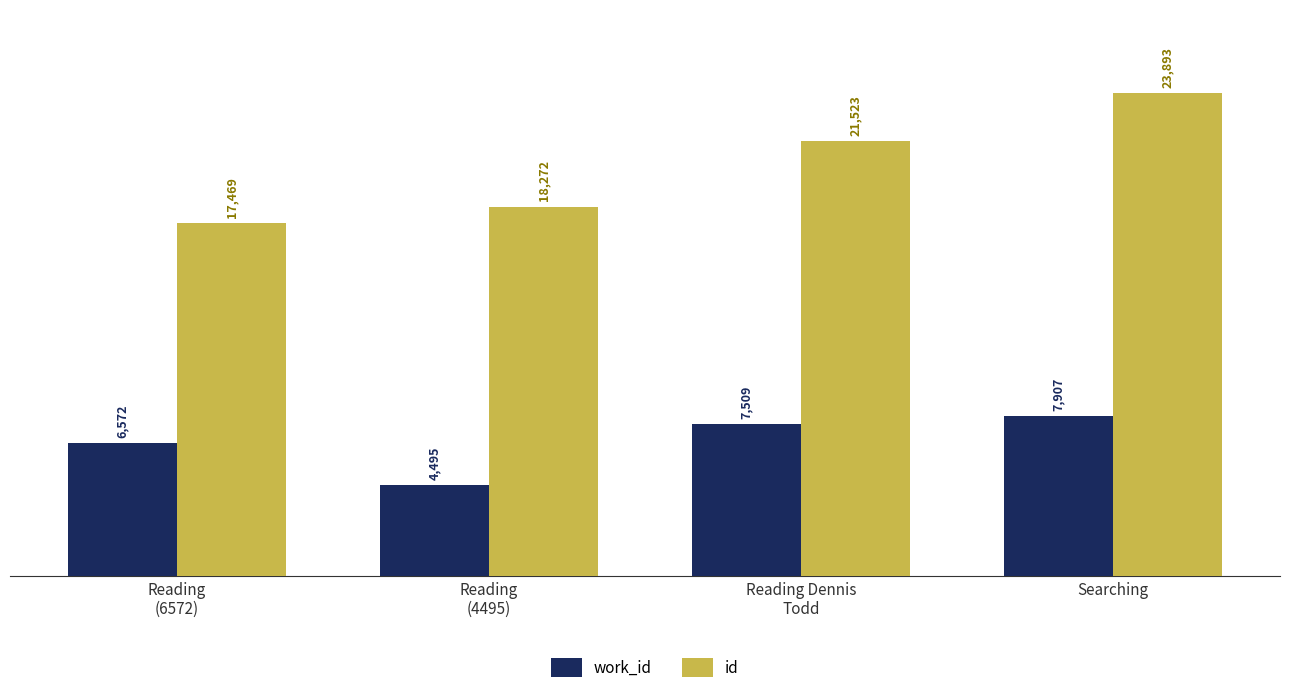

What is the sum of the work_id values at Reading Dennis
Todd and Reading
(4495)?

12004